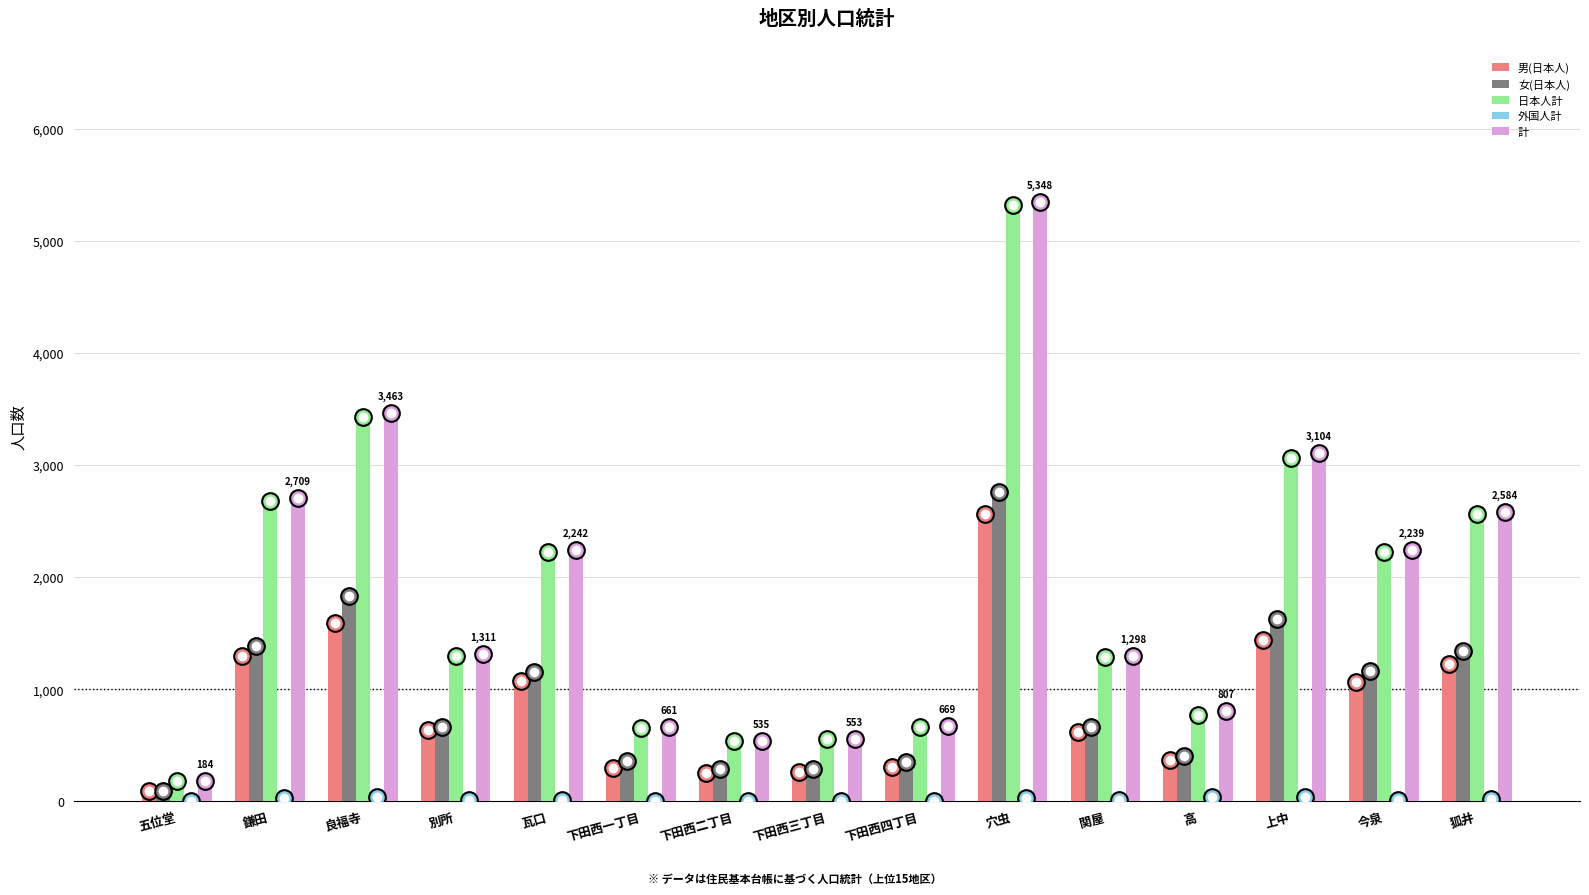

What is the greatest value displayed?

5348